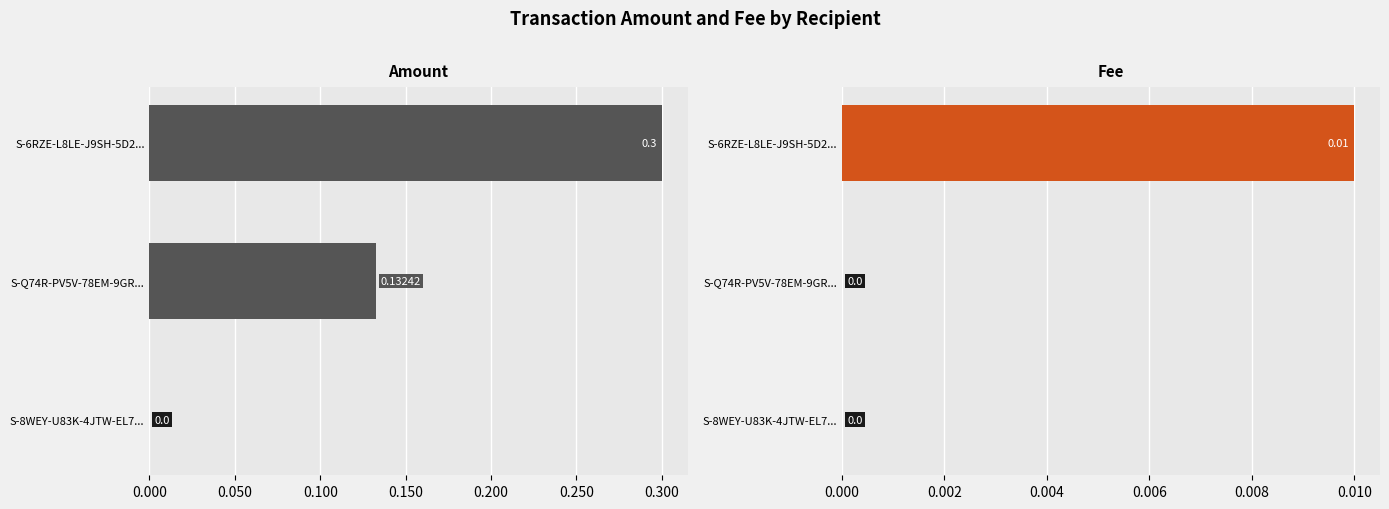

What is the spread (max minus min) of values at S-6RZE-L8LE-J9SH-5D2...?

0.3